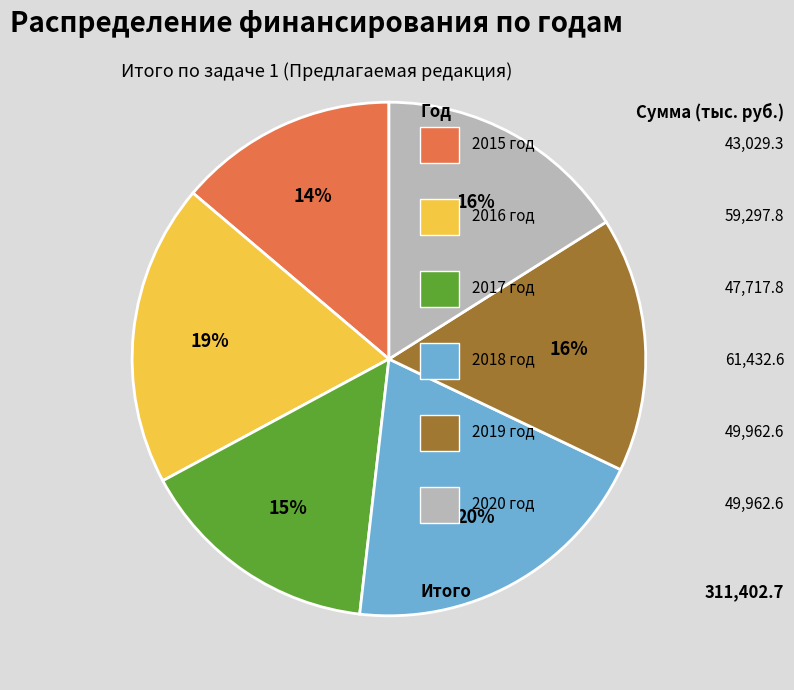

Does any single category account for the majority?

No